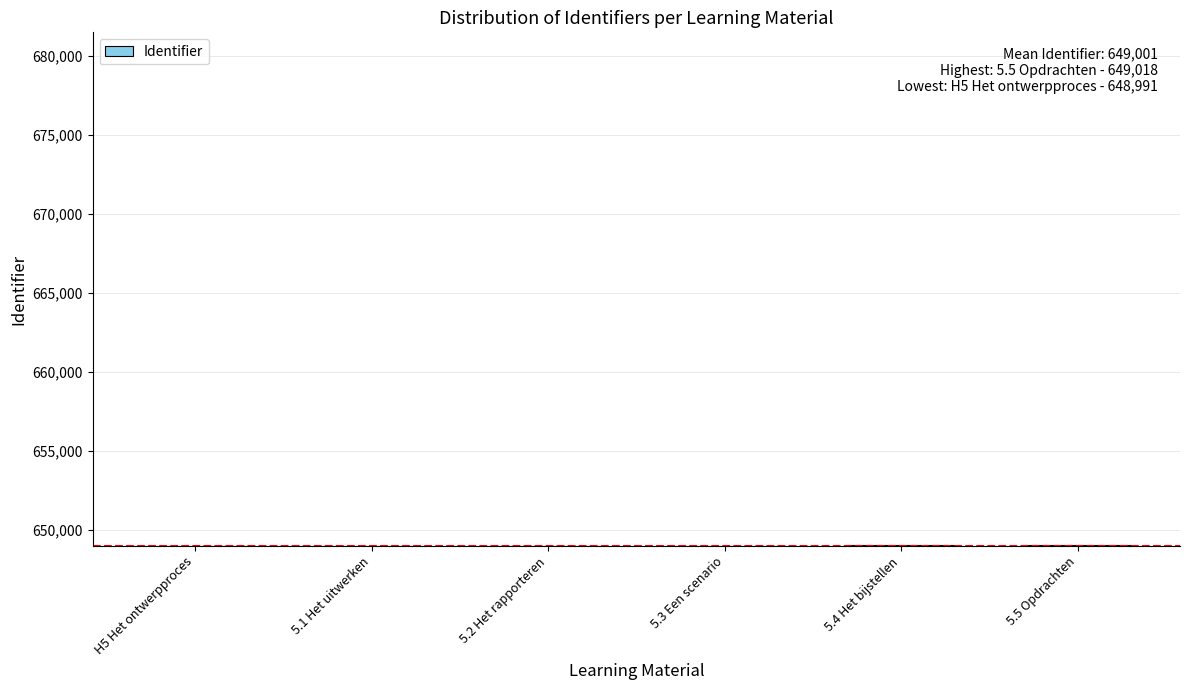

What position from the right is H5 Het ontwerpproces?

6